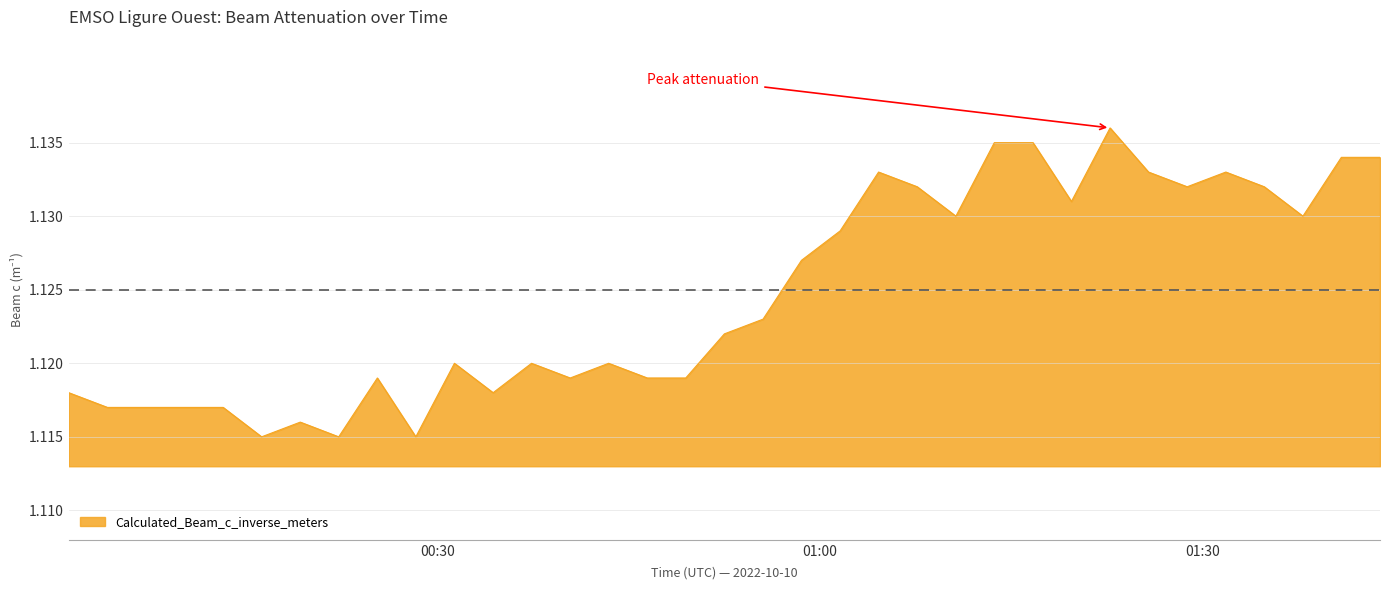

Does the chart have visible grid lines?

Yes